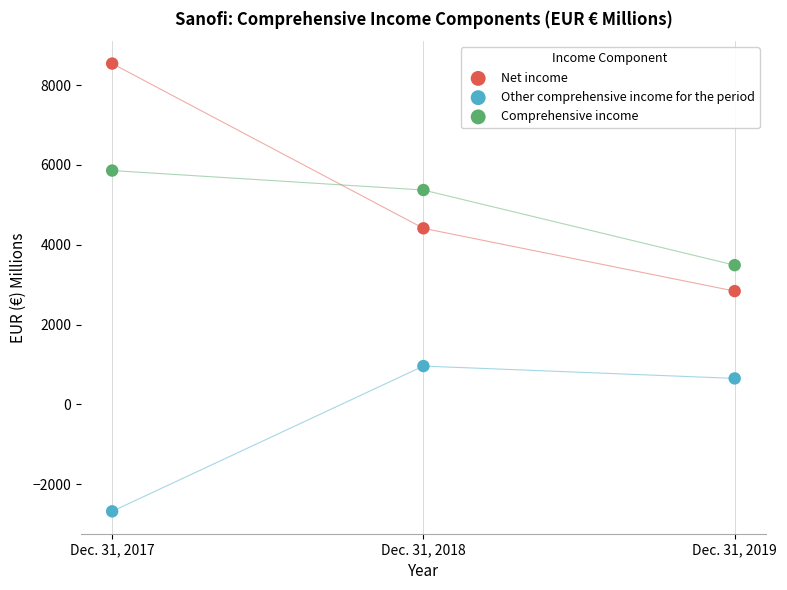

Which series reaches the minimum Y coordinate?

Other comprehensive income for the period